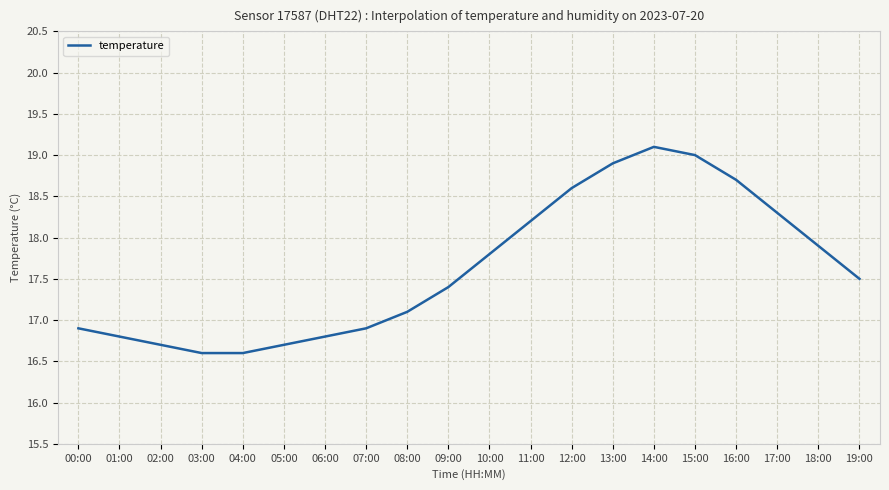

Reading left to right, transcribe all the data shown in this chart.

00:00=16.9	01:00=16.8	02:00=16.7	03:00=16.6	04:00=16.6	05:00=16.7	06:00=16.8	07:00=16.9	08:00=17.1	09:00=17.4	10:00=17.8	11:00=18.2	12:00=18.6	13:00=18.9	14:00=19.1	15:00=19.0	16:00=18.7	17:00=18.3	18:00=17.9	19:00=17.5